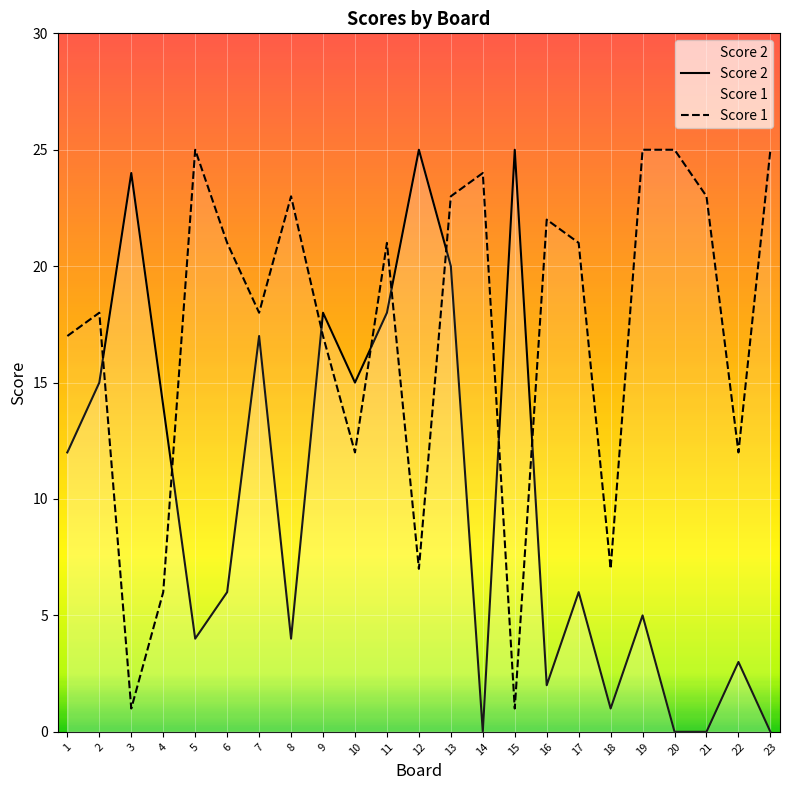

What is the value of the Score 2 point at the 11th from the left?

18